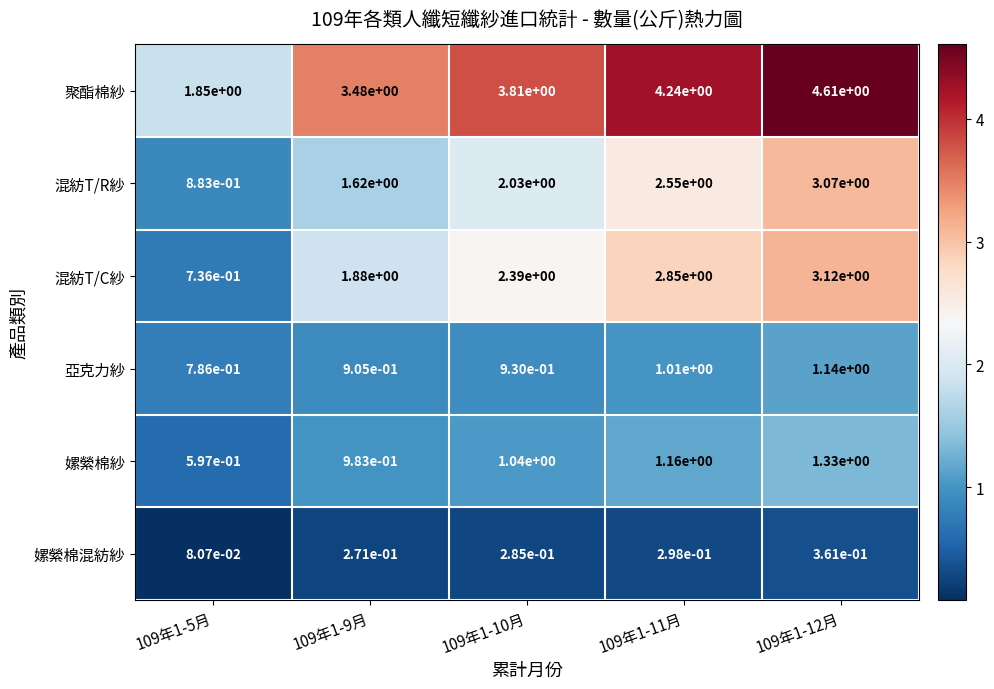

The value of 嫘縈棉紗 at 109年1-5月 is 0.2. True or false?

False